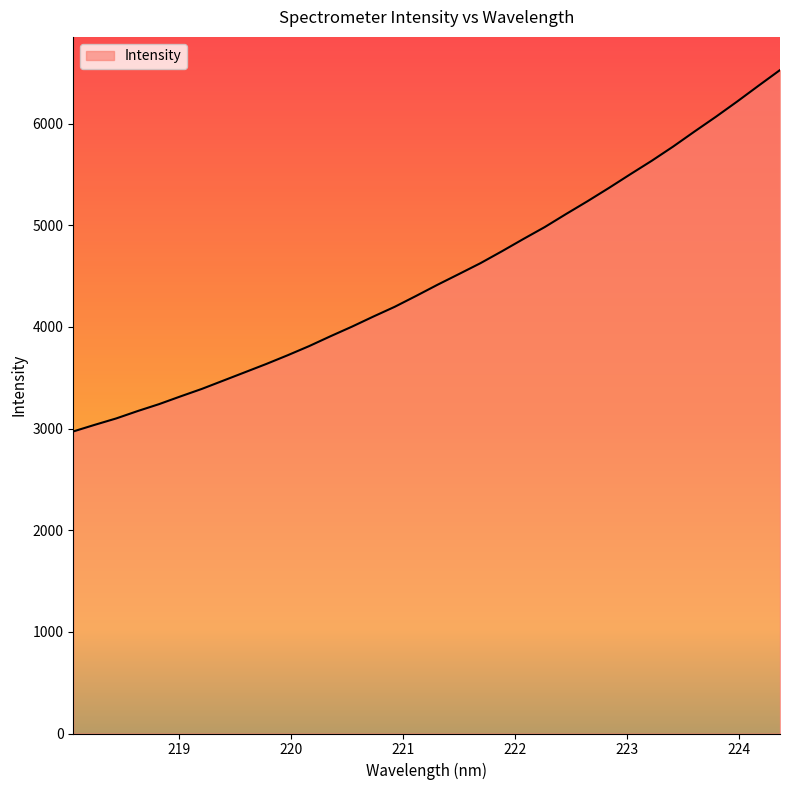

What is the smallest value displayed?

2971.6